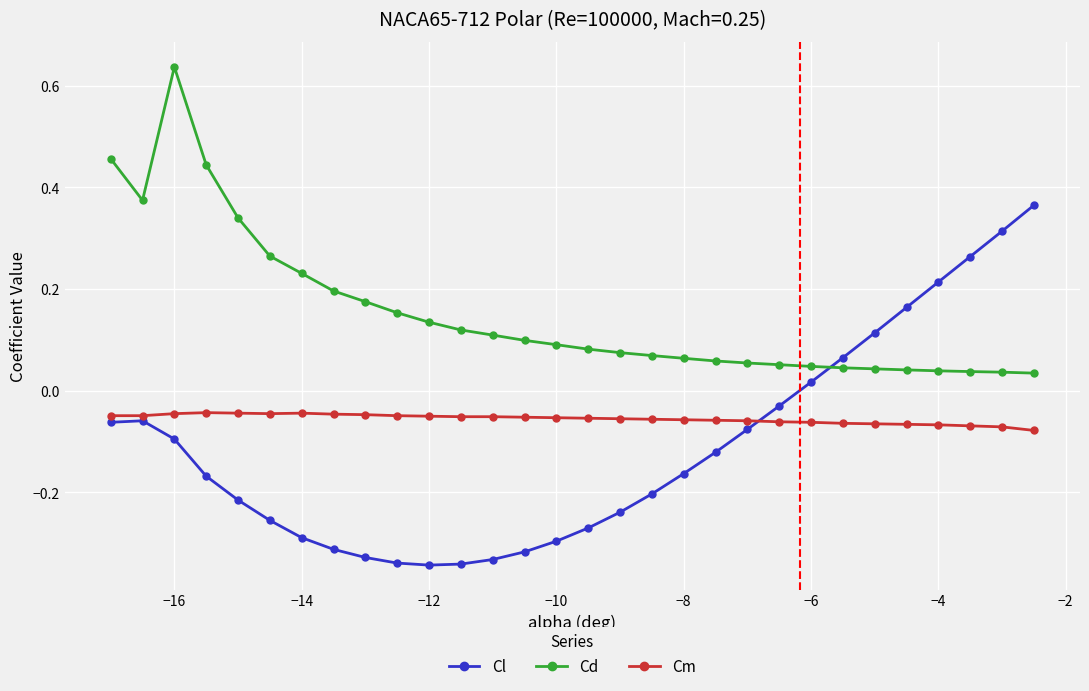

At how many categories does at least one series exceed 0?

30